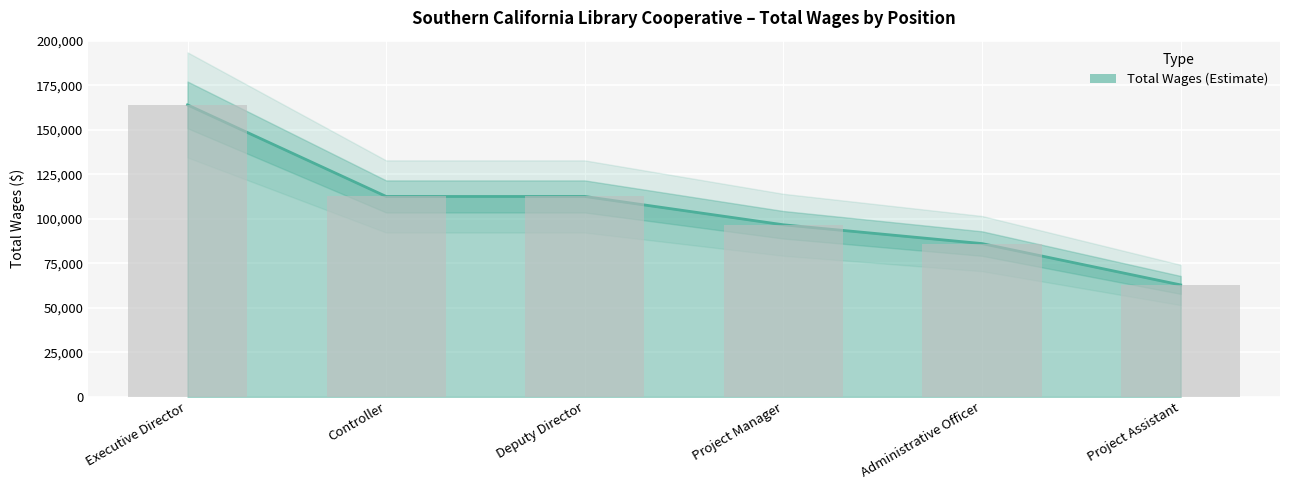

List the labels in order of value, smallest first.

Project Assistant, Administrative Officer, Project Manager, Controller, Deputy Director, Executive Director